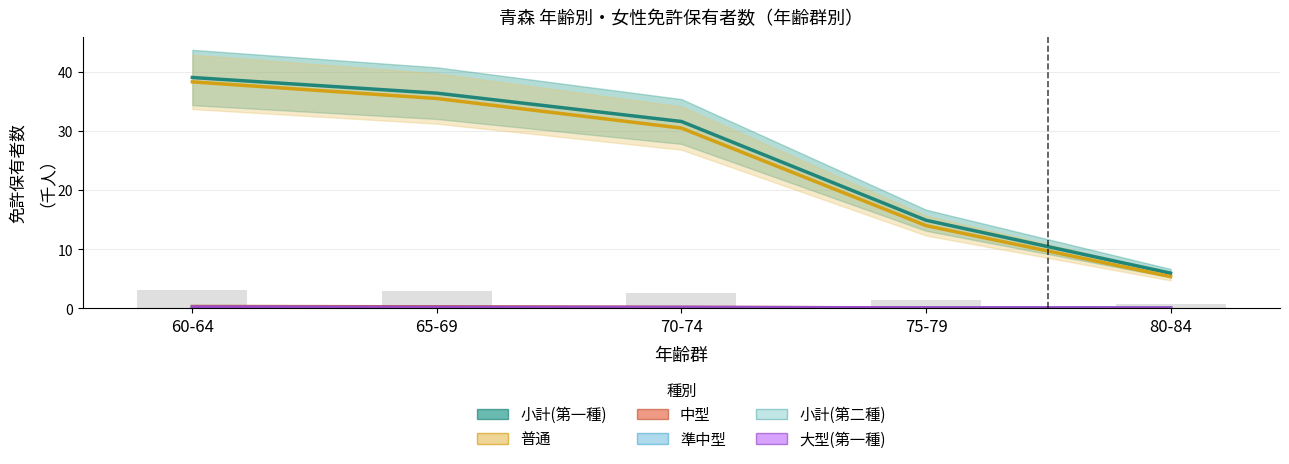

What is the label of the 4th bar from the left?

75-79